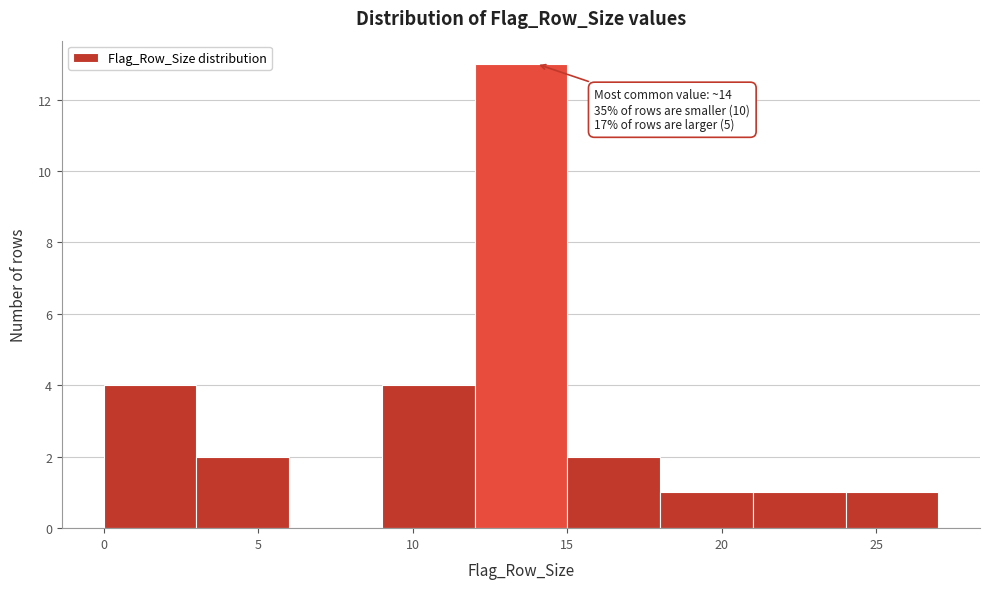

Over which range of the x-axis is the bar tallest?

12 to 15